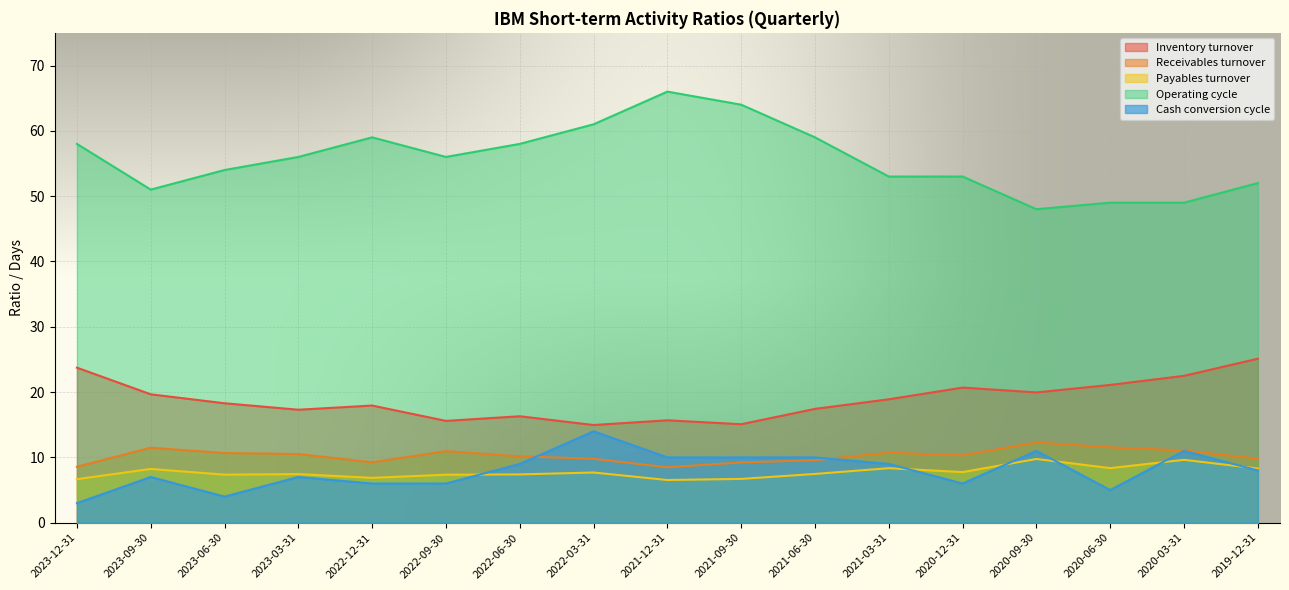

Reading right to left, transcribe all the data shown in this chart.

Inventory turnover: 2019-12-31=25.1	2020-03-31=22.5	2020-06-30=21.1	2020-09-30=19.9	2020-12-31=20.7	2021-03-31=18.9	2021-06-30=17.4	2021-09-30=15.1	2021-12-31=15.7	2022-03-31=15.0	2022-06-30=16.3	2022-09-30=15.6	2022-12-31=17.9	2023-03-31=17.3	2023-06-30=18.3	2023-09-30=19.7	2023-12-31=23.7
Receivables turnover: 2019-12-31=9.8	2020-03-31=11.1	2020-06-30=11.5	2020-09-30=12.3	2020-12-31=10.3	2021-03-31=10.7	2021-06-30=9.6	2021-09-30=9.2	2021-12-31=8.5	2022-03-31=9.8	2022-06-30=10.2	2022-09-30=10.9	2022-12-31=9.2	2023-03-31=10.5	2023-06-30=10.7	2023-09-30=11.5	2023-12-31=8.6
Payables turnover: 2019-12-31=8.3	2020-03-31=9.6	2020-06-30=8.4	2020-09-30=9.8	2020-12-31=7.8	2021-03-31=8.3	2021-06-30=7.5	2021-09-30=6.7	2021-12-31=6.5	2022-03-31=7.7	2022-06-30=7.4	2022-09-30=7.3	2022-12-31=6.9	2023-03-31=7.4	2023-06-30=7.4	2023-09-30=8.2	2023-12-31=6.7
Operating cycle: 2019-12-31=52.0	2020-03-31=49.0	2020-06-30=49.0	2020-09-30=48.0	2020-12-31=53.0	2021-03-31=53.0	2021-06-30=59.0	2021-09-30=64.0	2021-12-31=66.0	2022-03-31=61.0	2022-06-30=58.0	2022-09-30=56.0	2022-12-31=59.0	2023-03-31=56.0	2023-06-30=54.0	2023-09-30=51.0	2023-12-31=58.0
Cash conversion cycle: 2019-12-31=8.0	2020-03-31=11.0	2020-06-30=5.0	2020-09-30=11.0	2020-12-31=6.0	2021-03-31=9.0	2021-06-30=10.0	2021-09-30=10.0	2021-12-31=10.0	2022-03-31=14.0	2022-06-30=9.0	2022-09-30=6.0	2022-12-31=6.0	2023-03-31=7.0	2023-06-30=4.0	2023-09-30=7.0	2023-12-31=3.0